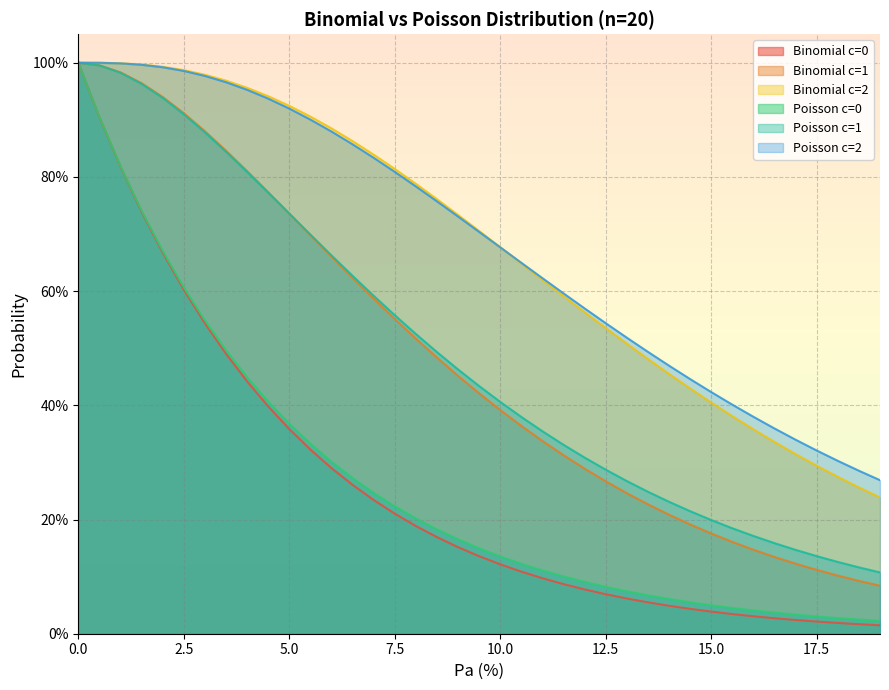

Is it true that Binomial c=2 equals 0.2 at 10.0?

False